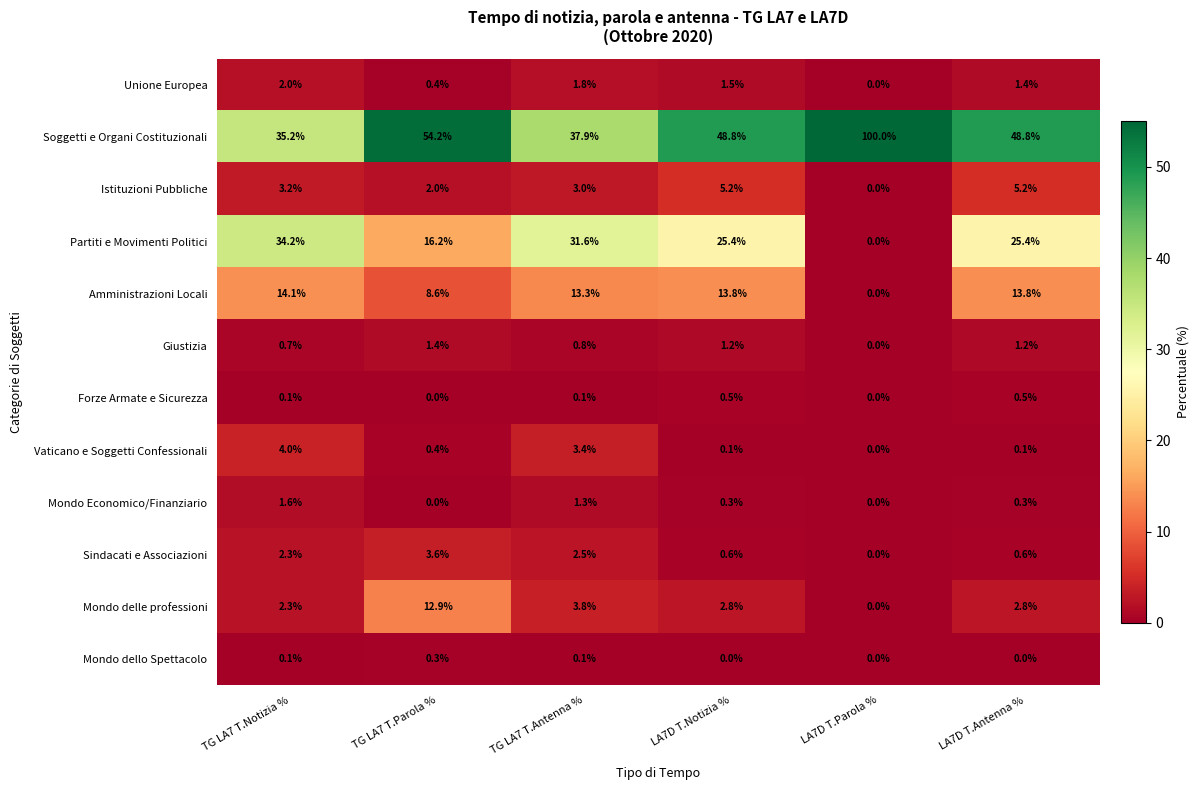

At which category is the sum across all series the highest?

LA7D T.Notizia %